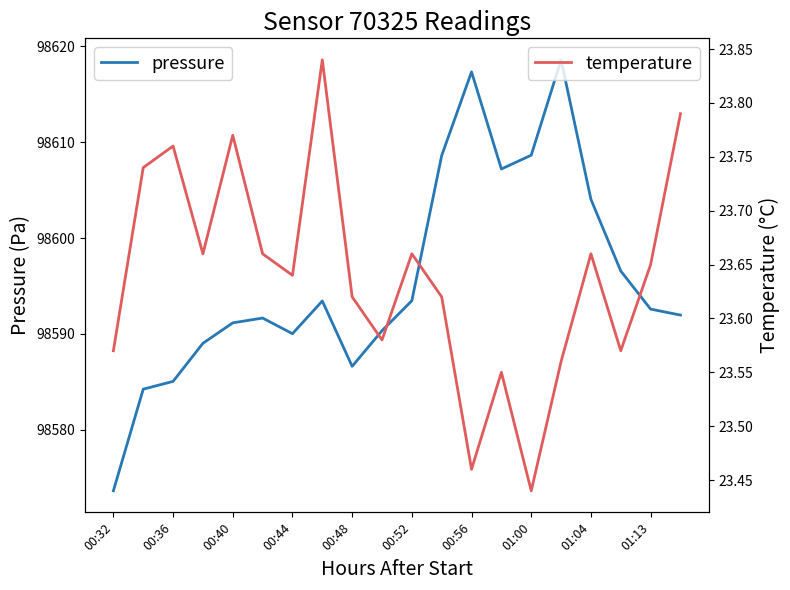

Which category has the lowest value in the pressure series?

00:32